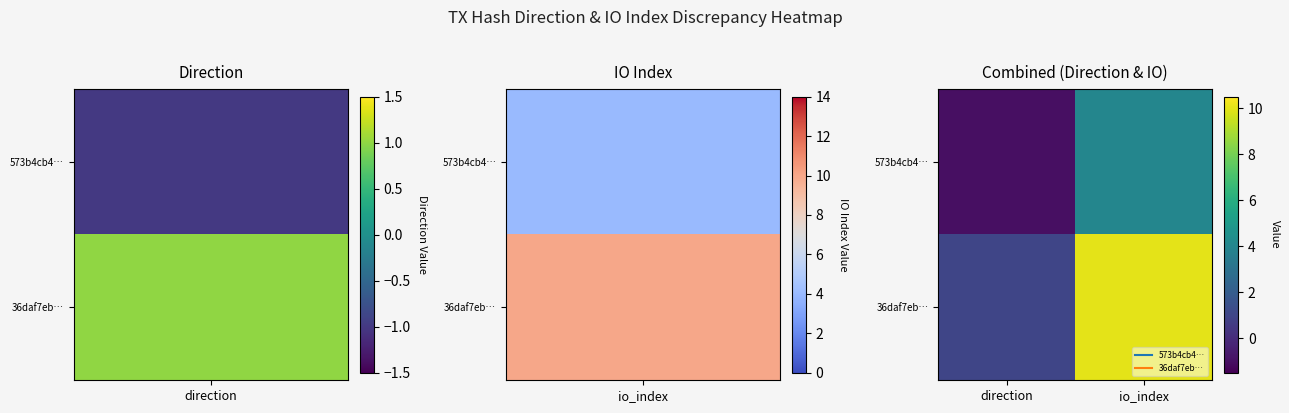

Count the number of data series in this chart.

2